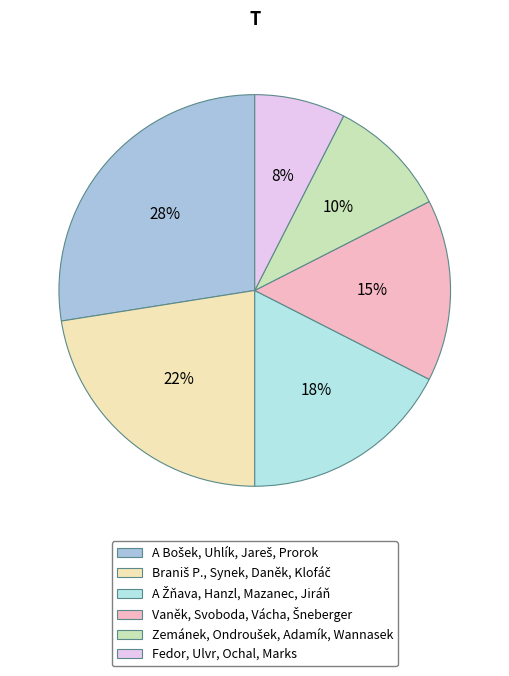

Which category has the smallest portion of the pie?

Fedor, Ulvr, Ochal, Marks